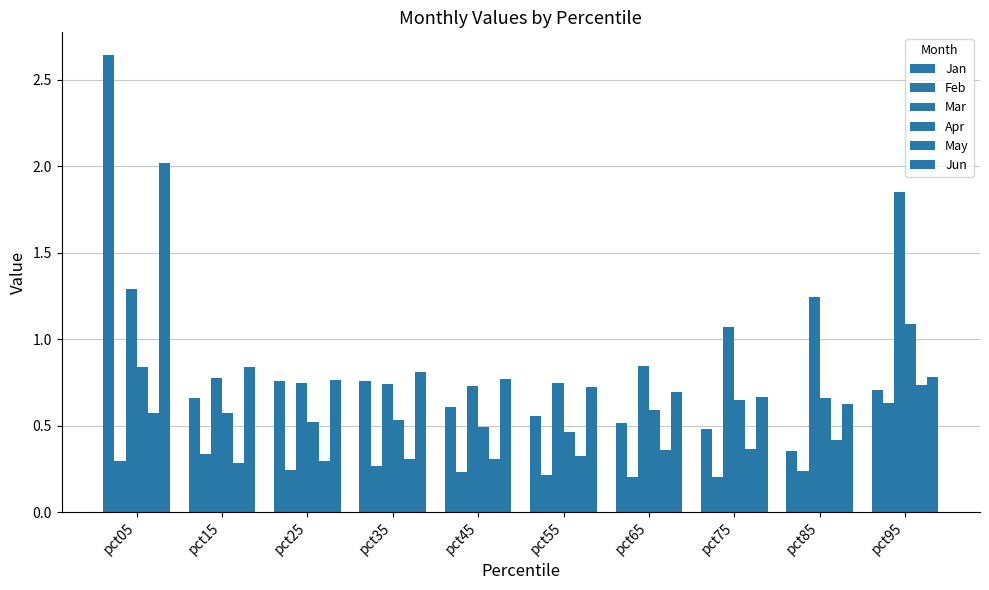

Rank the series at pct95 from highest to lowest value.

Mar, Apr, Jun, May, Jan, Feb